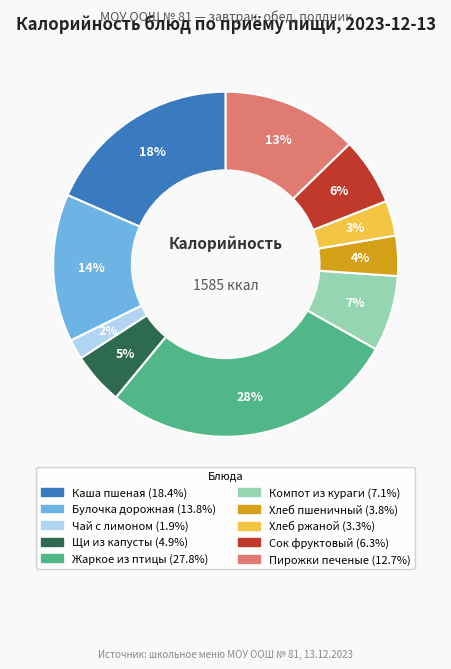

Is there a majority slice in this chart?

No